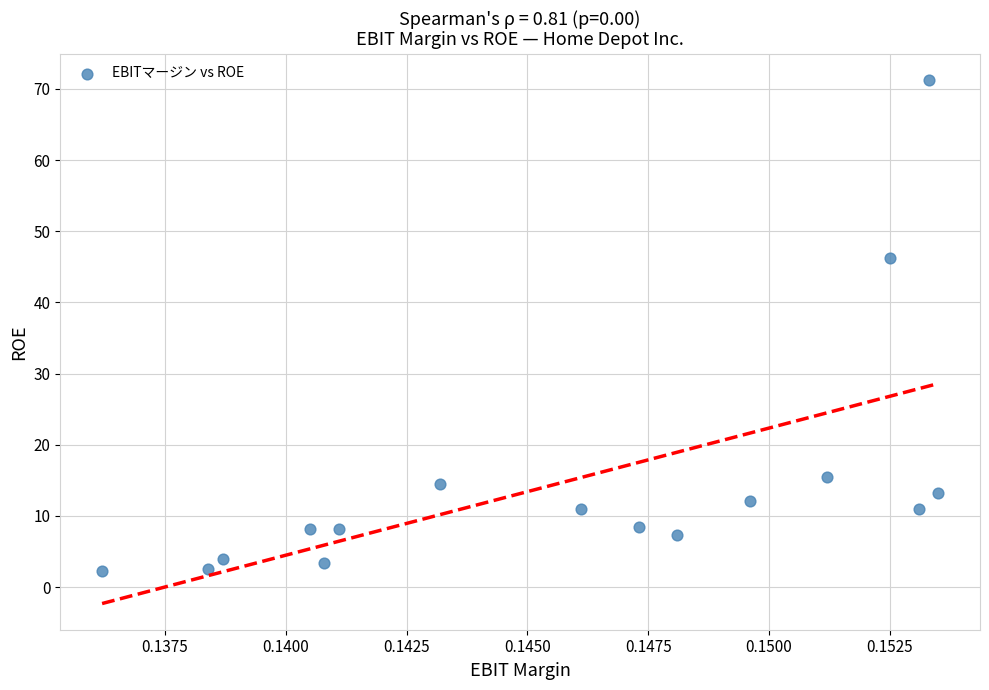

What Y value in the scatter plot is closest to 36?

46.3